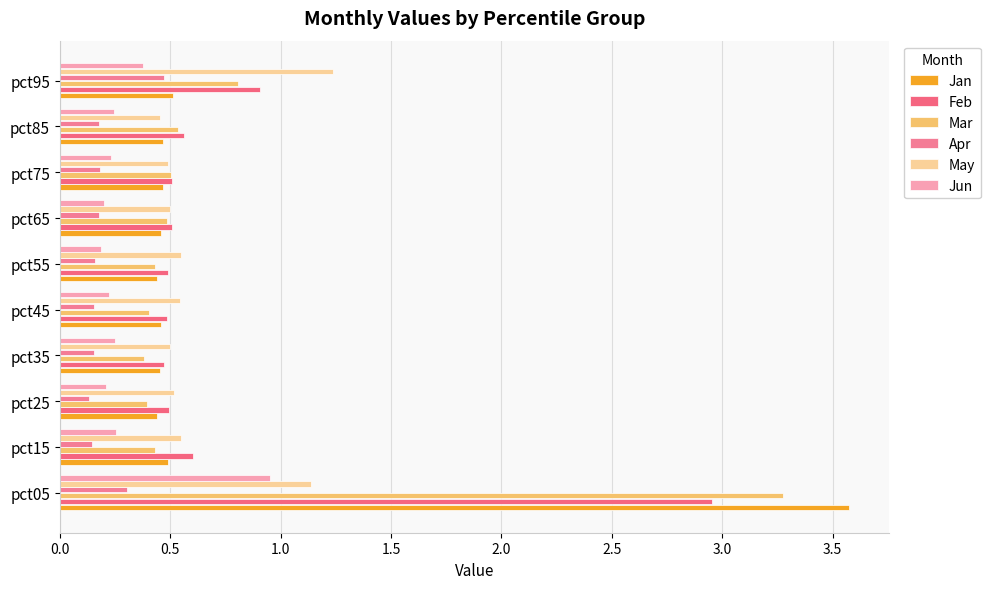

What position from the left is 3.5?

8